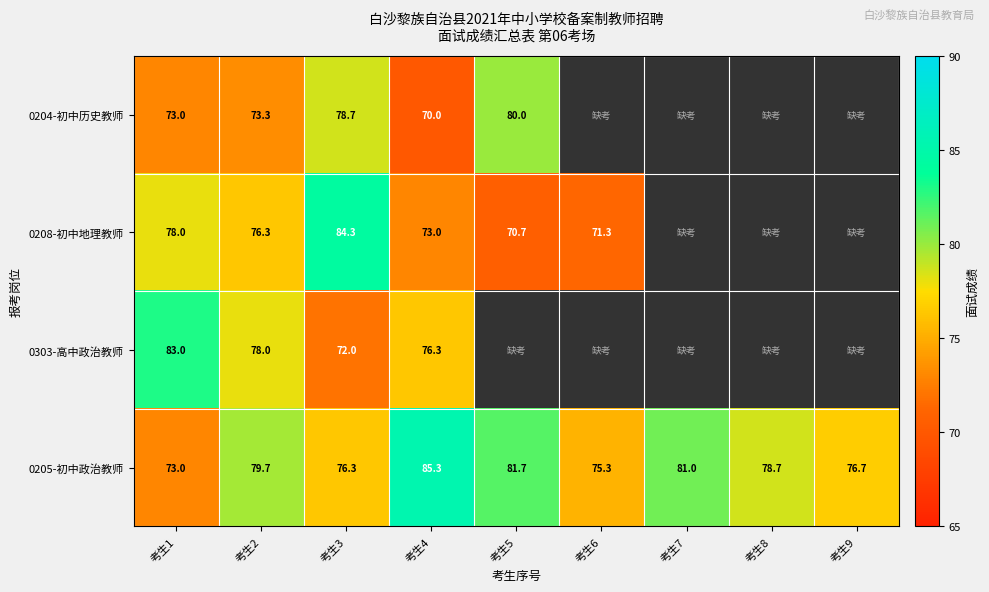

The value of 0303-高中政治教师 at 考生1 is 31.7. True or false?

False